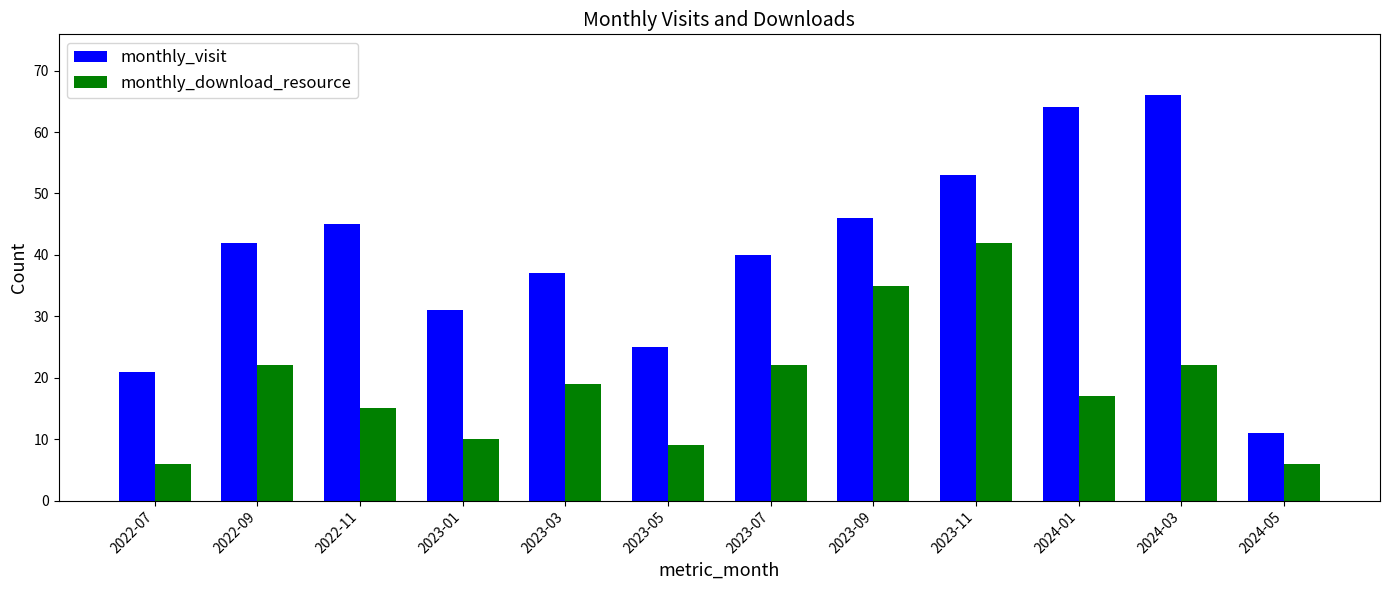

What position from the left is 2024-01?

10